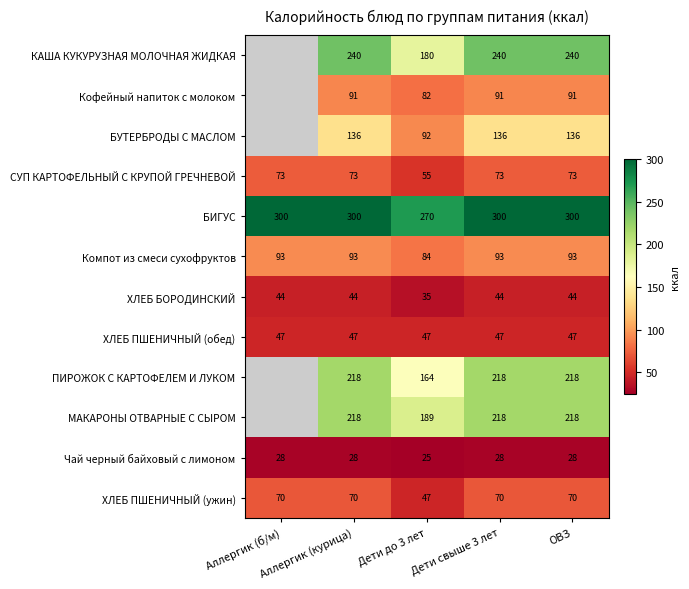

What is the difference between the ХЛЕБ БОРОДИНСКИЙ values at Дети до 3 лет and Аллергик (б/м)?

9.0